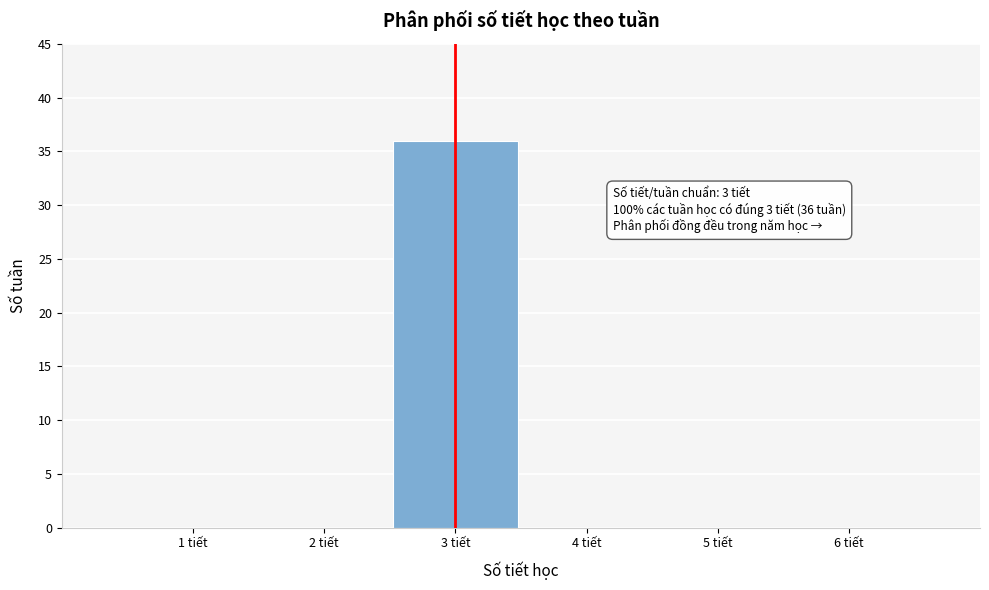

Over which range of the x-axis is the bar tallest?

2.5 to 3.5